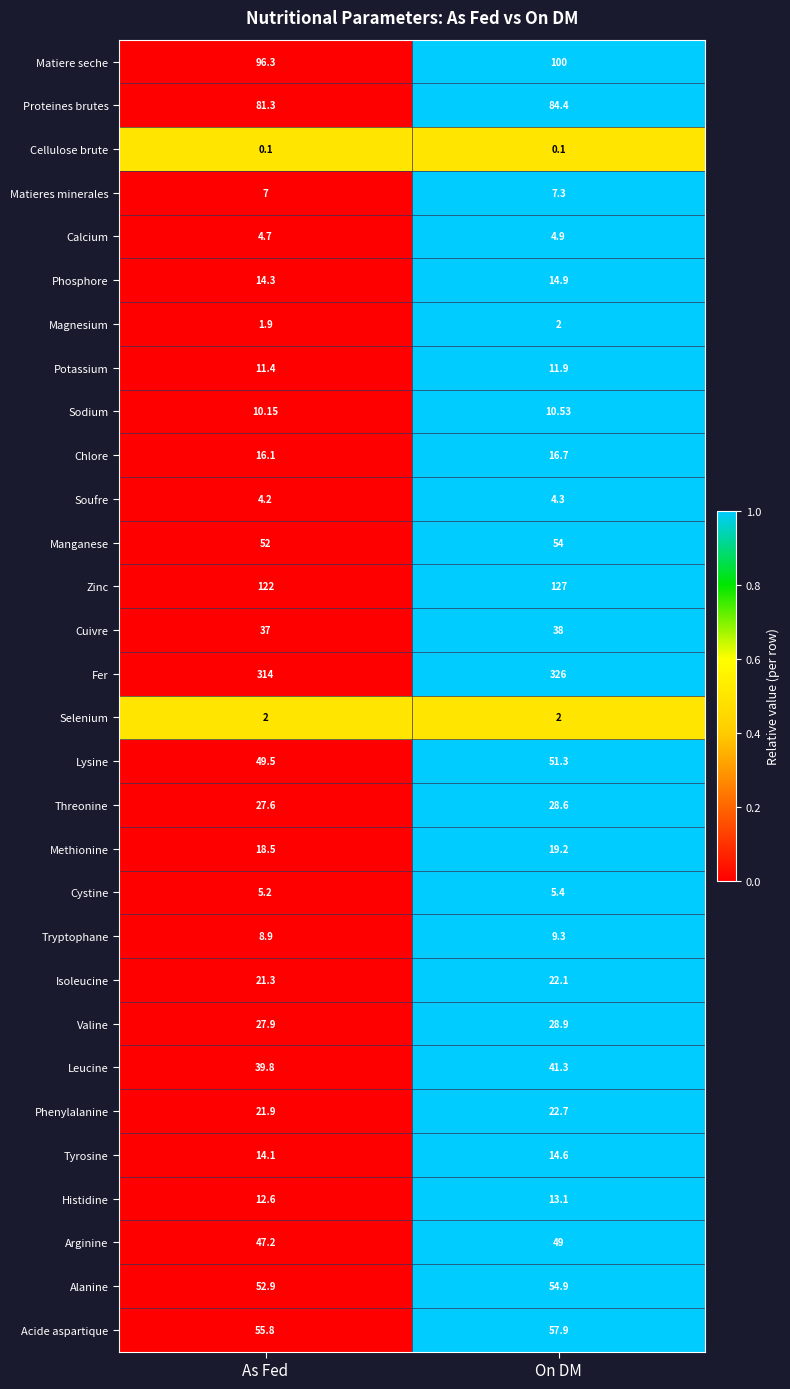

What is the total value across all series at On DM?

1222.3